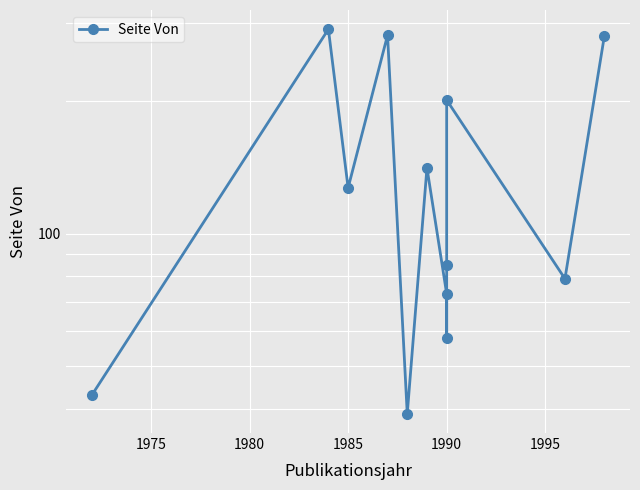

What is the sum of all values?

1700